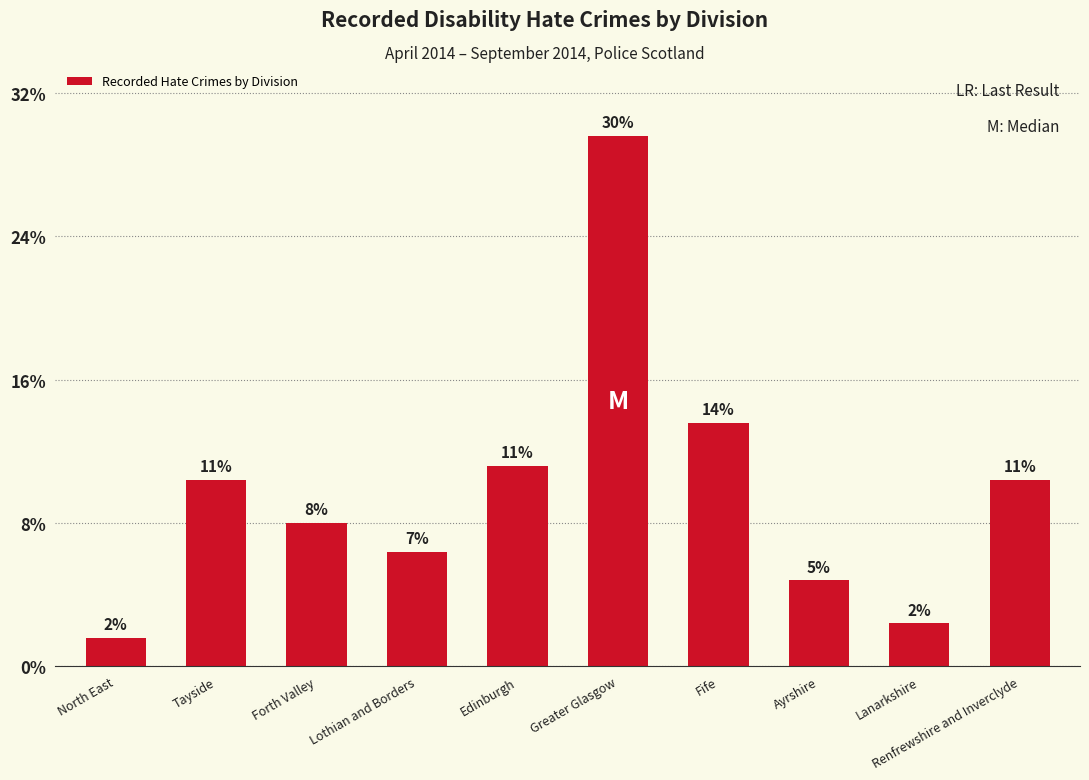

Does the chart contain any negative values?

No